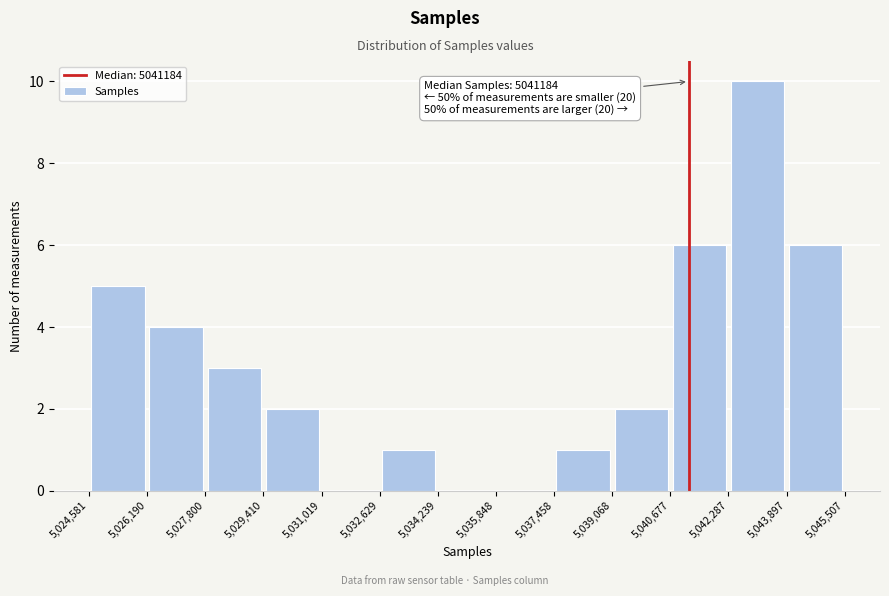

Which range on the x-axis has the tallest bar?

5,042,287 to 5,043,897